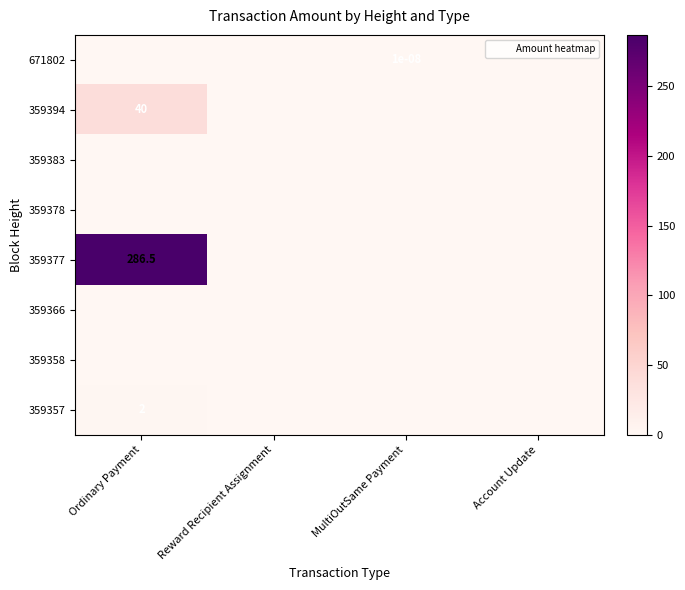

What is the total value across all series at Ordinary Payment?

328.5